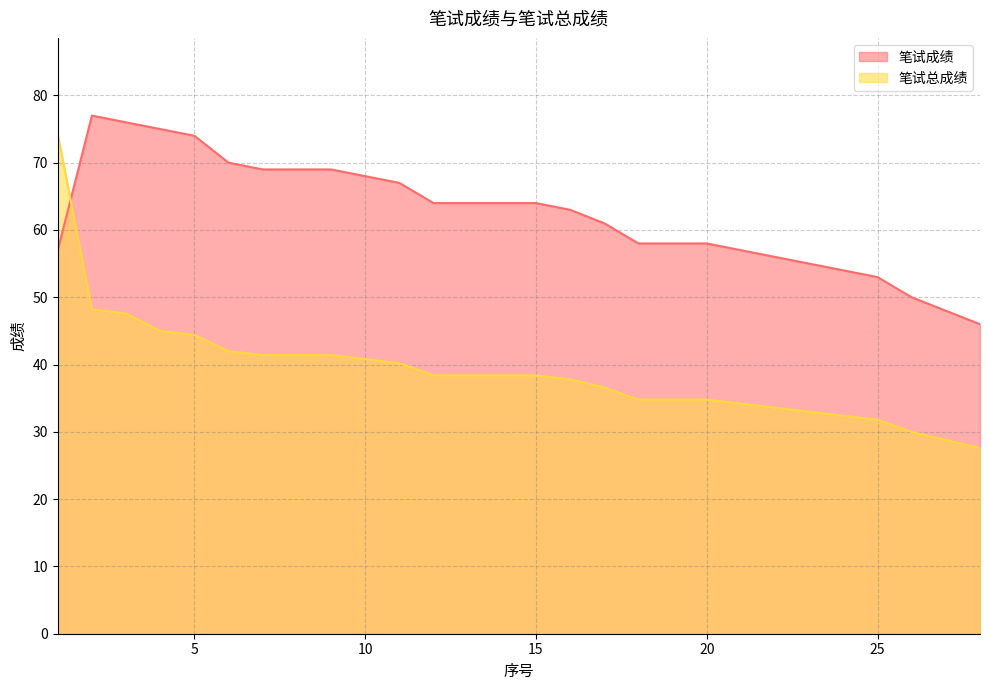

At which label is 笔试总成绩 closest to 50?

2